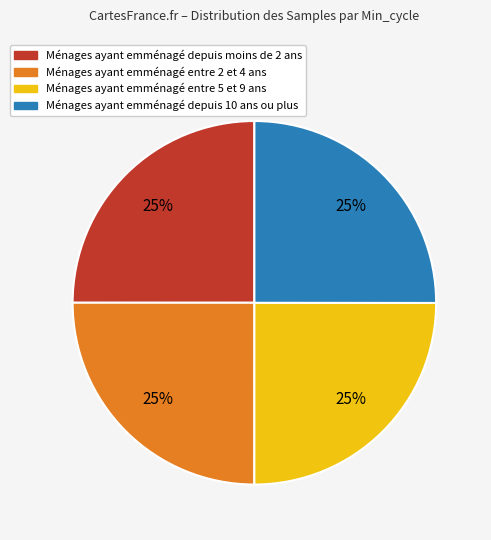

Does any single category account for the majority?

No